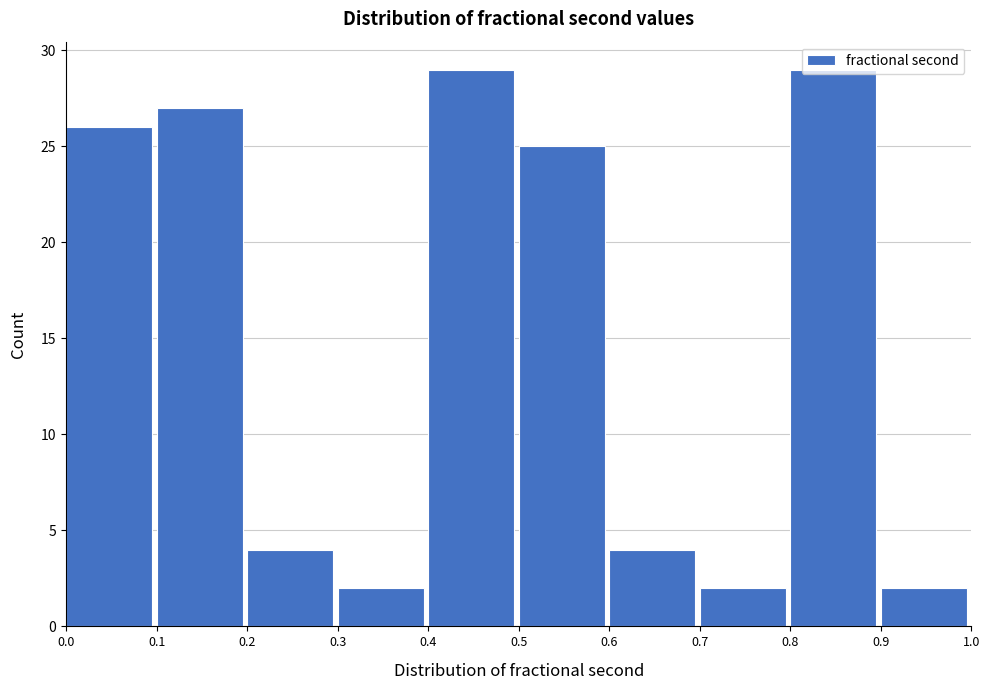

Reading left to right, list every bar in this chart as the range it spans on the x-axis followed by its height. The values are not printed on the chart, so give them approximately, as read against the axis.

0.0 to 0.1: 26
0.1 to 0.2: 27
0.2 to 0.3: 4
0.3 to 0.4: 2
0.4 to 0.5: 29
0.5 to 0.6: 25
0.6 to 0.7: 4
0.7 to 0.8: 2
0.8 to 0.9: 29
0.9 to 1.0: 2